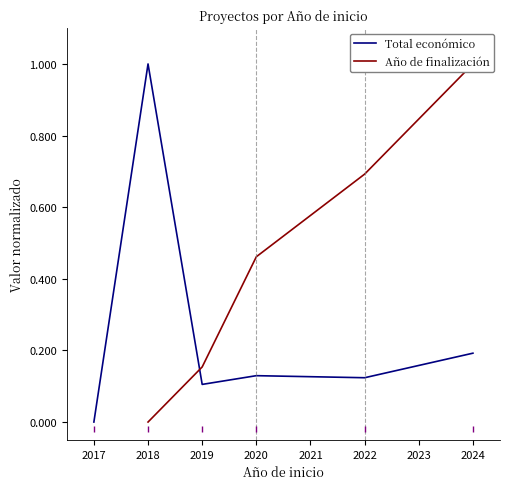

True or false: Total económico has a value of 0.2 at 2020.

False